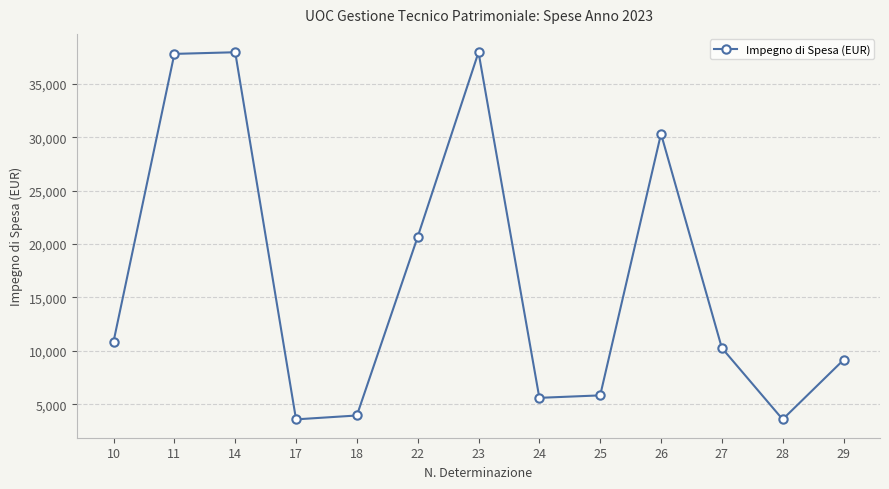

Reading right to left, transcribe all the data shown in this chart.

29=9150.0	28=3586.8	27=10273.6	26=30322.7	25=5832.4	24=5602.4	23=37958.0	22=20677.8	18=3950.0	17=3586.8	14=37958.0	11=37804.2	10=10872.1